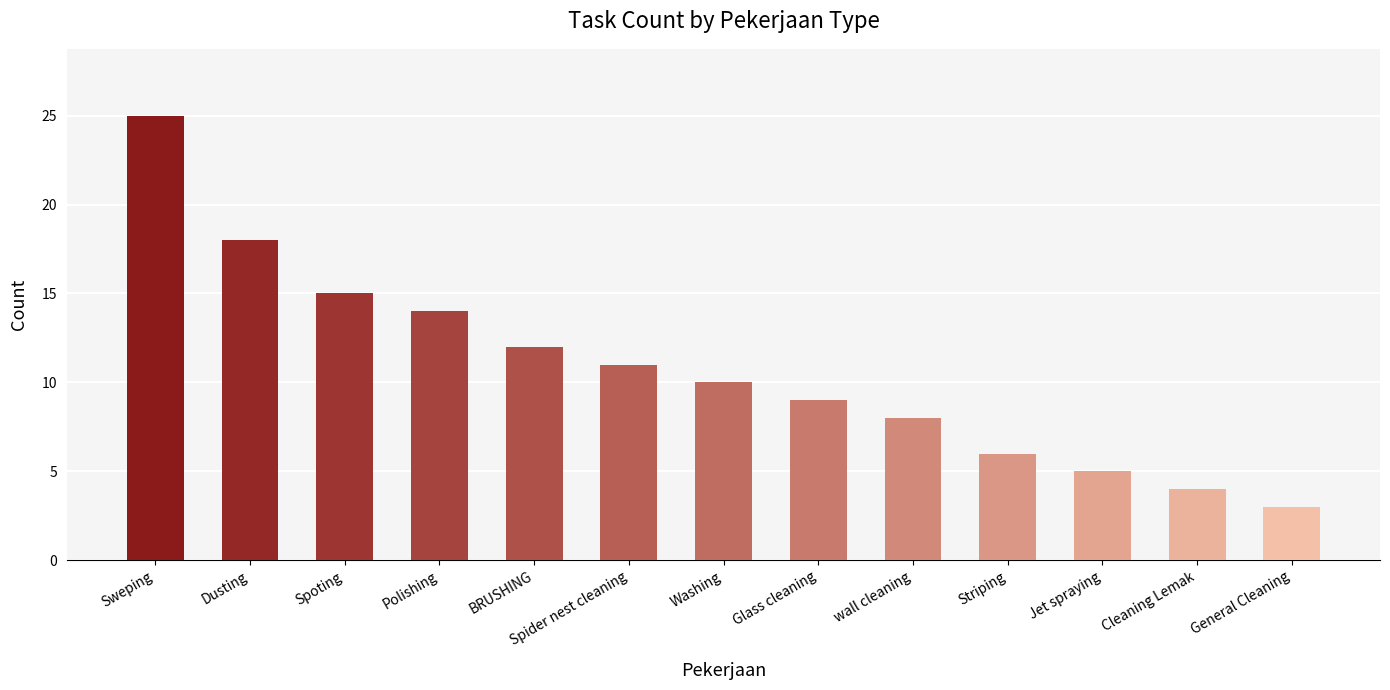

List the labels in order of value, largest first.

Sweping, Dusting, Spoting, Polishing, BRUSHING, Spider nest cleaning, Washing, Glass cleaning, wall cleaning, Striping, Jet spraying, Cleaning Lemak, General Cleaning